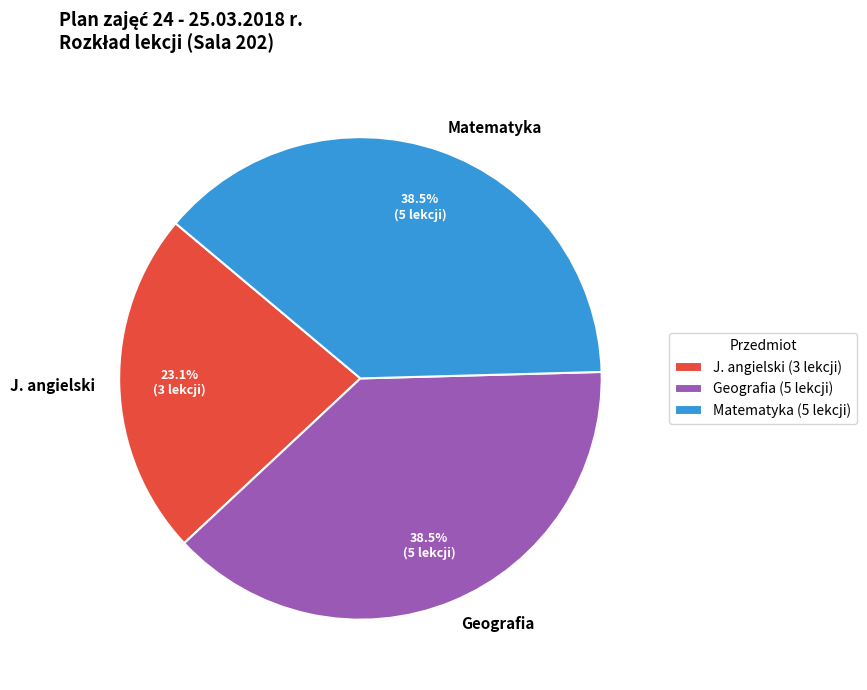

How many slices are in this pie chart?

3